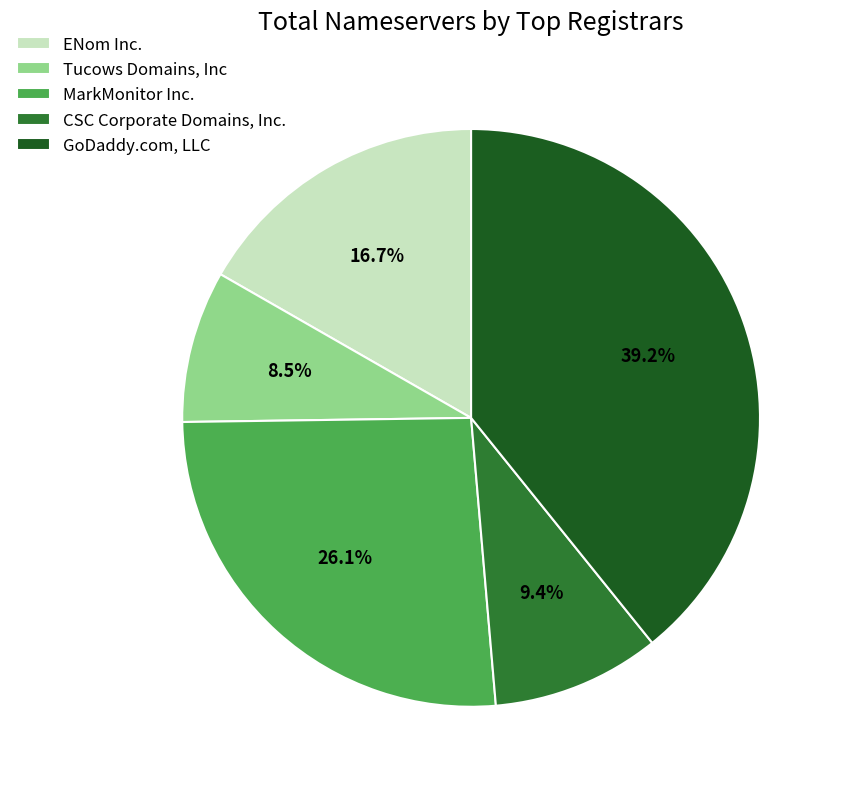

Does any single category account for the majority?

No